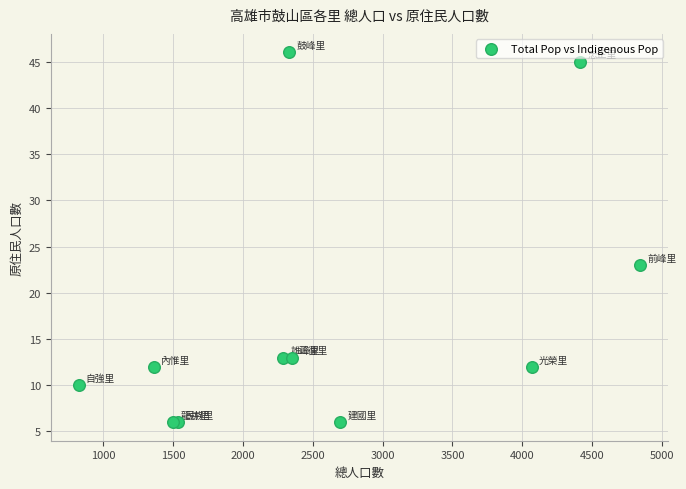

What Y value in the scatter plot is closest to 26?

23